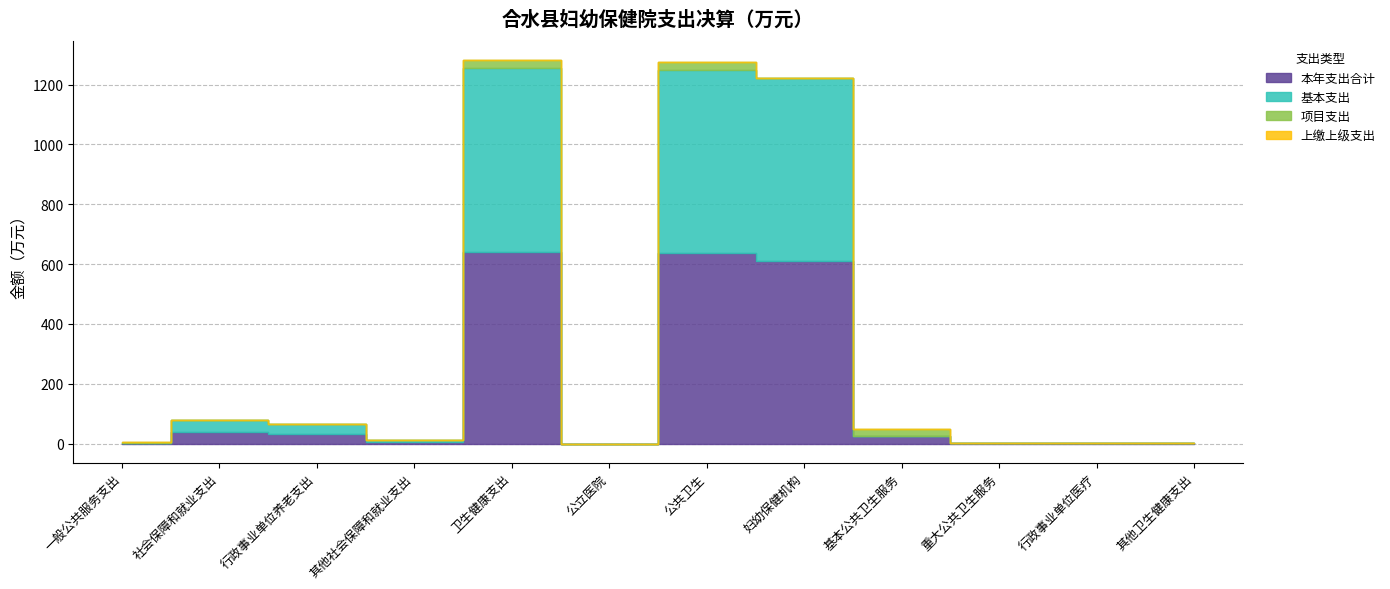

Reading left to right, extract all data points from this chart.

本年支出合计: 3.2	39.0	33.0	6.0	640.8	0.2	637.6	611.2	24.6	1.8	1.9	1.1
基本支出: 0.0	39.0	33.0	6.0	613.1	0.0	611.2	611.2	0.0	0.0	1.9	0.0
项目支出: 3.2	0.0	0.0	0.0	27.7	0.2	26.4	0.0	24.6	1.8	0.0	1.1
上缴上级支出: 0.0	0.0	0.0	0.0	0.0	0.0	0.0	0.0	0.0	0.0	0.0	0.0